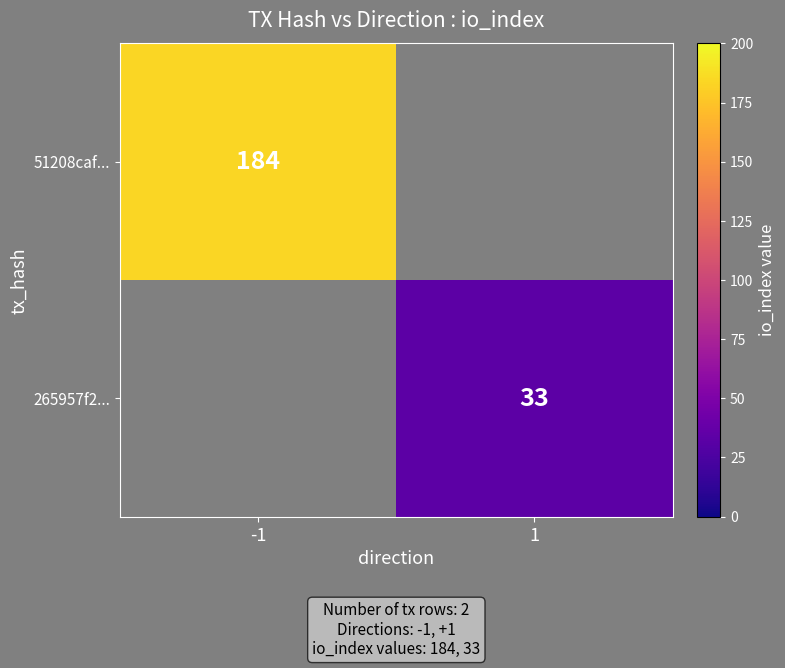

At how many categories does at least one series exceed 3?

2